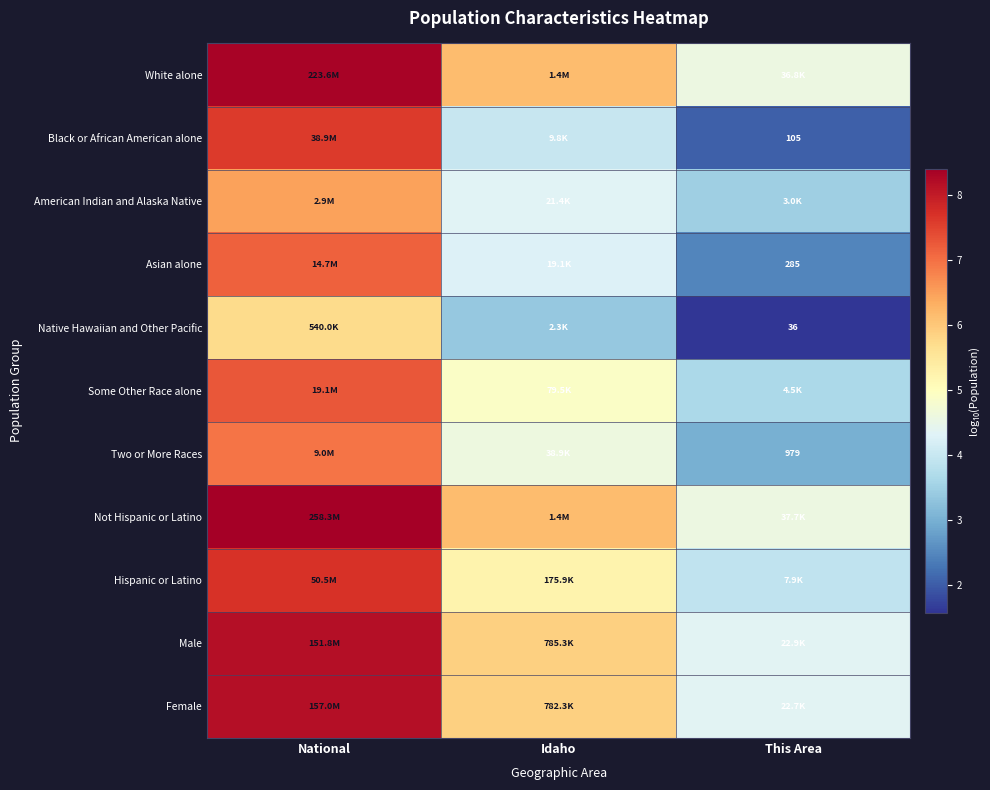

How many series are shown in this chart?

11